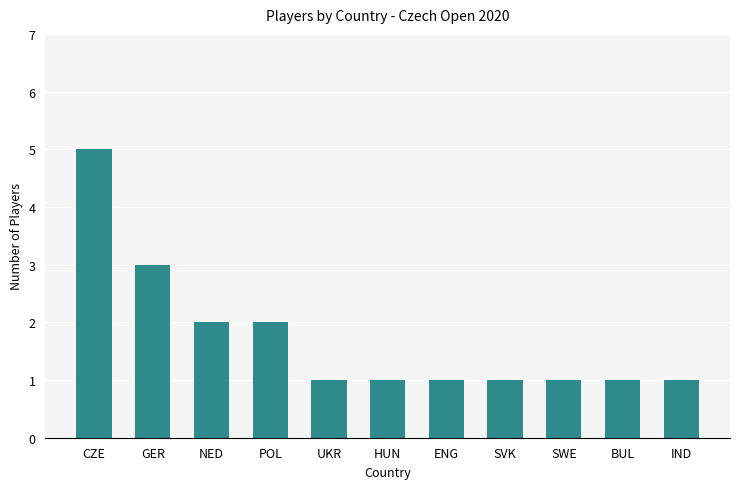

Which label corresponds to the largest value in the chart?

CZE